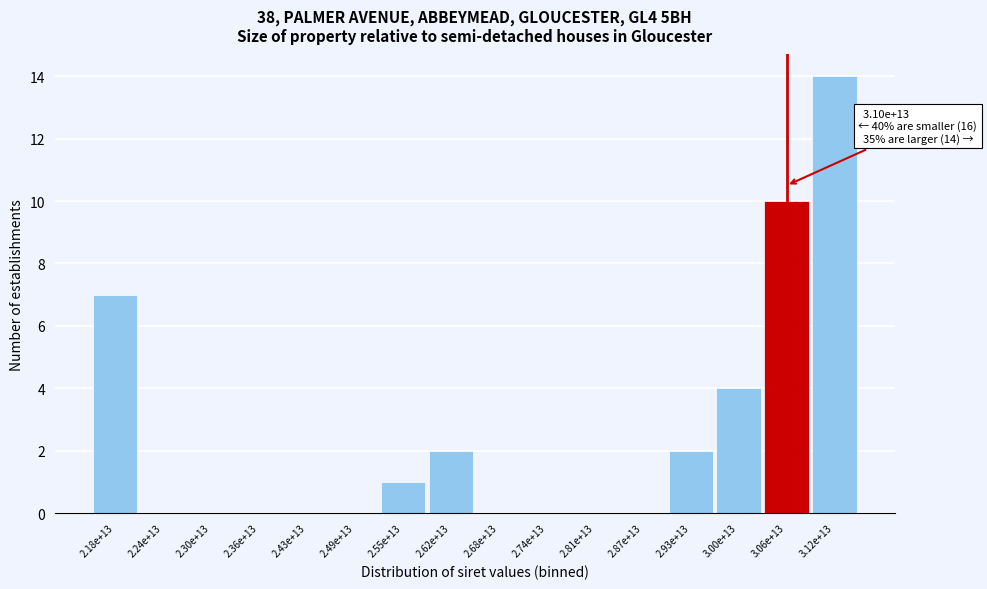

Reading left to right, extract all data points from this chart.

2.18e+13=7	2.24e+13=0	2.30e+13=0	2.36e+13=0	2.43e+13=0	2.49e+13=0	2.55e+13=1	2.62e+13=2	2.68e+13=0	2.74e+13=0	2.81e+13=0	2.87e+13=0	2.93e+13=2	3.00e+13=4	3.06e+13=10	3.12e+13=14